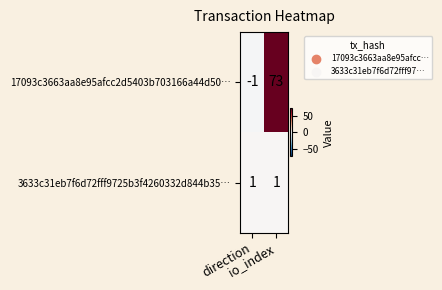

What is the difference between the maximum and minimum values in the 17093c3663aa8e95afcc2d5403b703166a44d50… series?

74